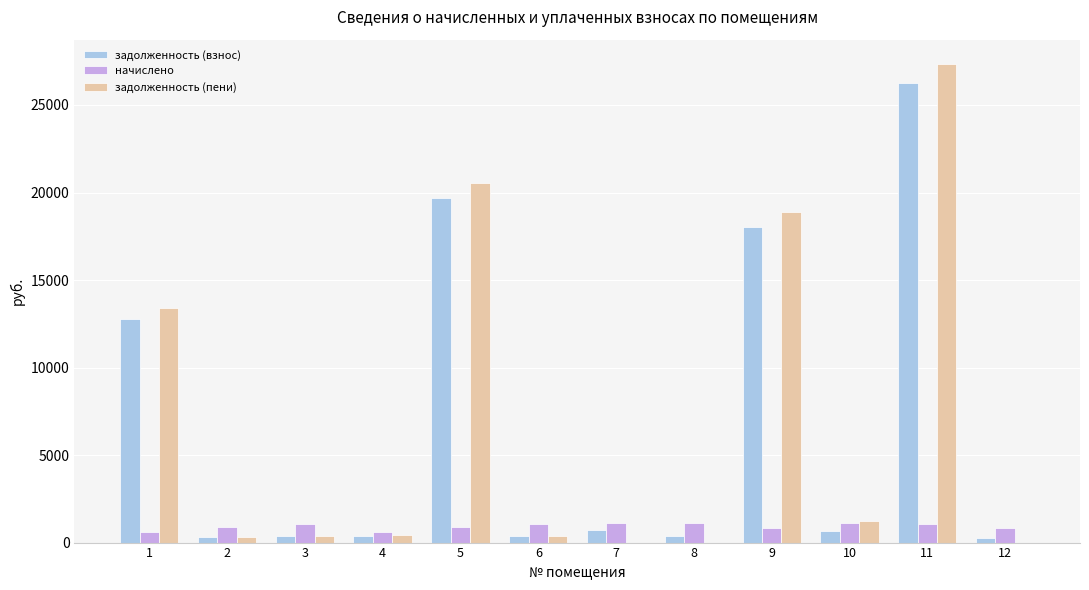

What is the sum of the начислено values at 3 and 8?

2158.7